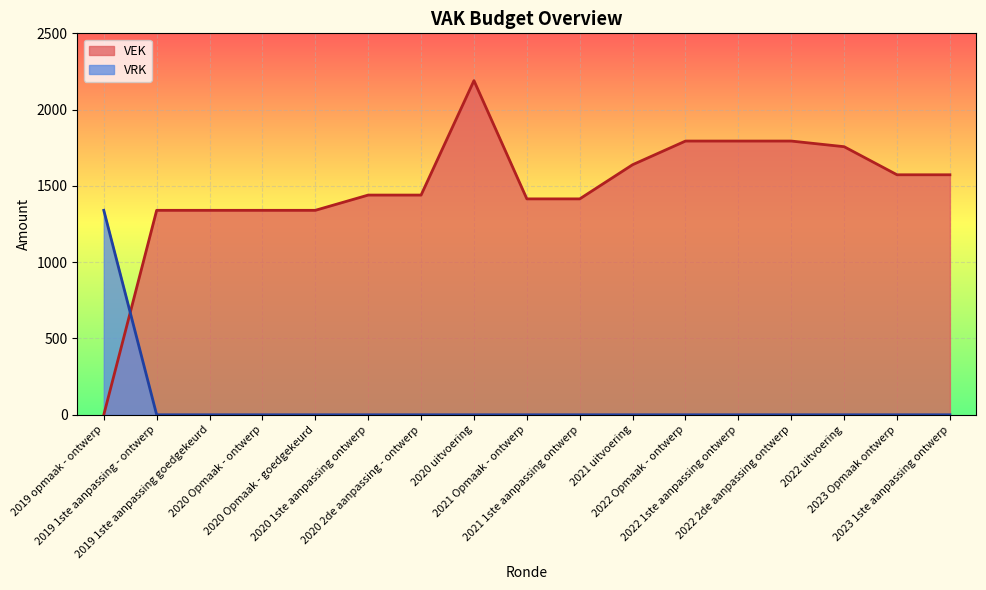

How many values in the VEK series exceed 1440?

8